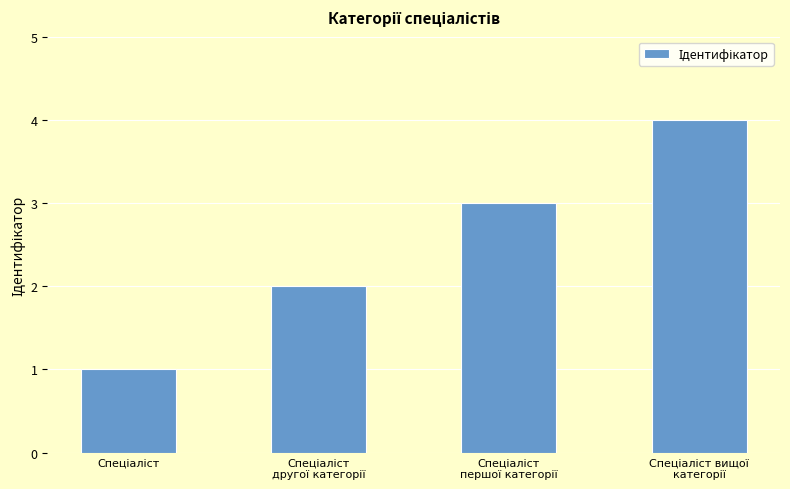

How many categories are shown in the chart?

4